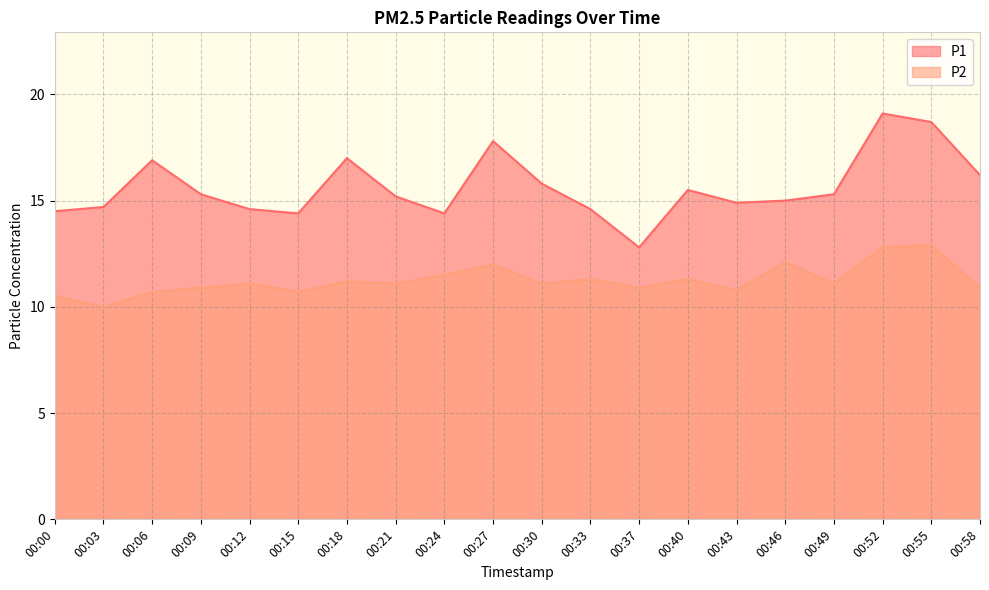

Count the number of data series in this chart.

2